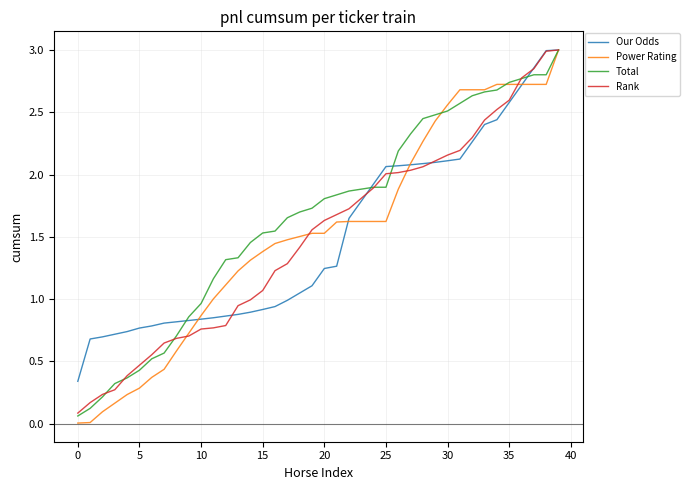

Which series has the widest spread of values?

Power Rating